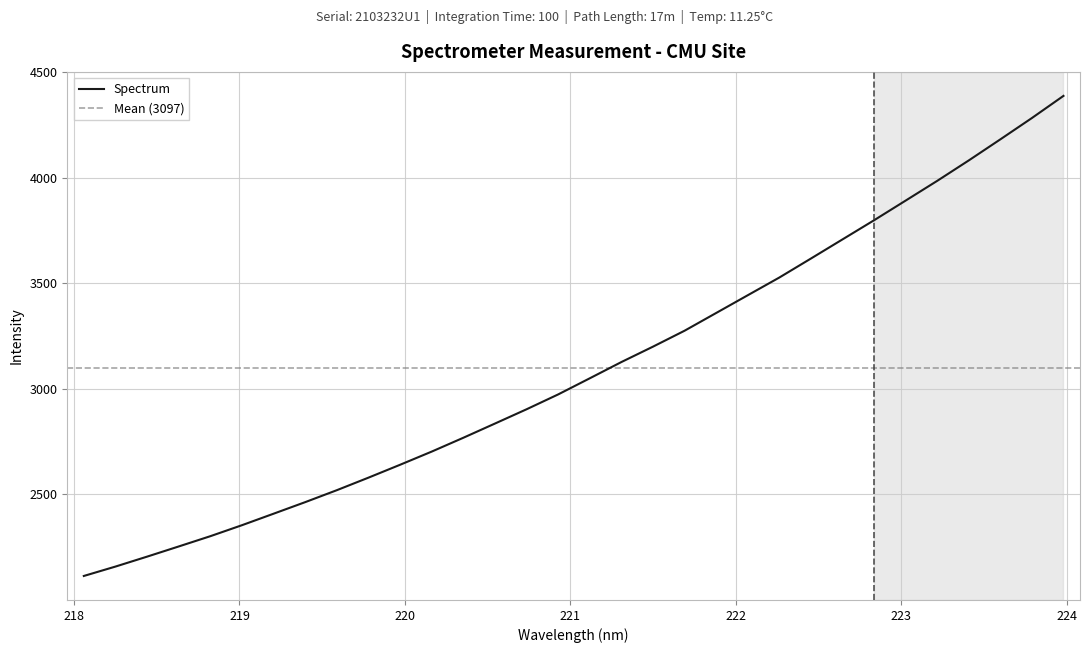

What is the value of the 14th point from the left?

2835.5